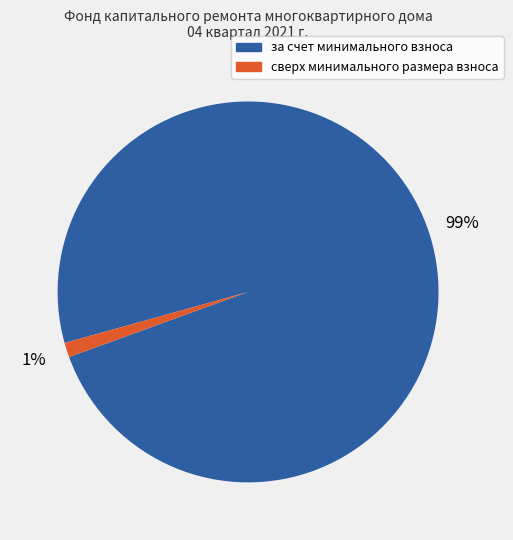

Is the sum of сверх минимального размера взноса and за счет минимального взноса greater than half?

Yes